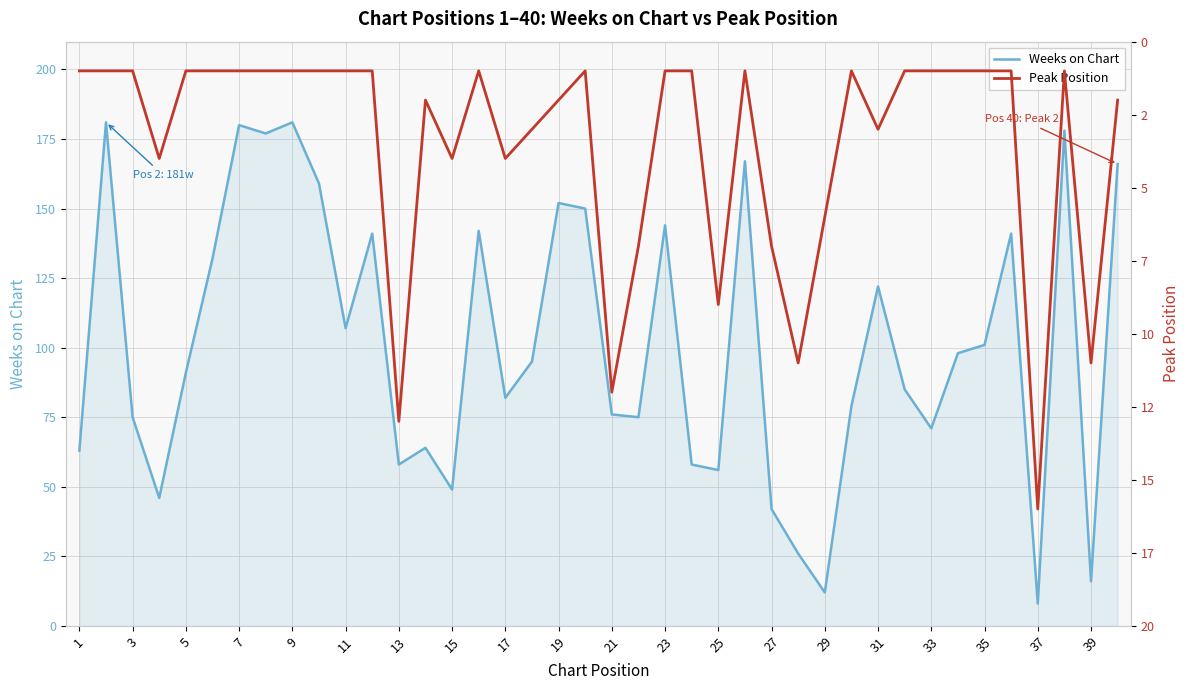

Which series has the largest total across all categories?

Weeks on Chart